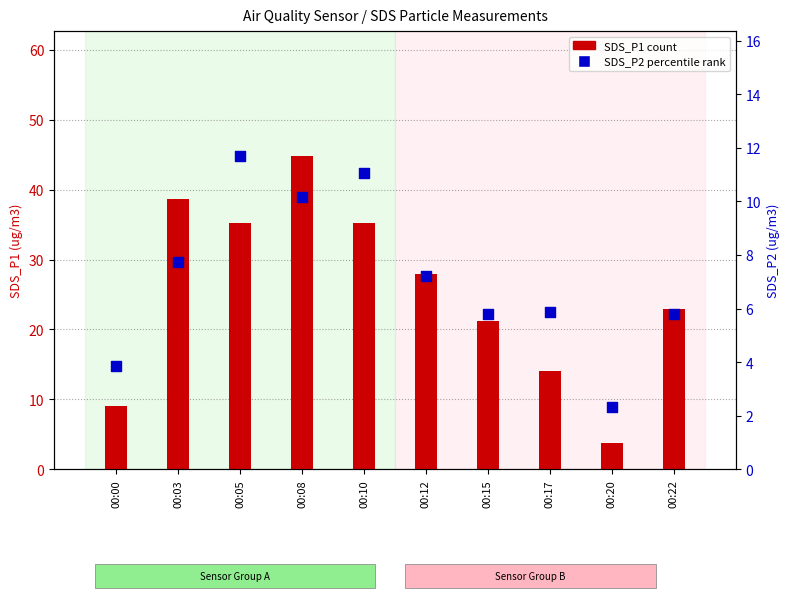

What is the total value across all series at 00:05?

46.9